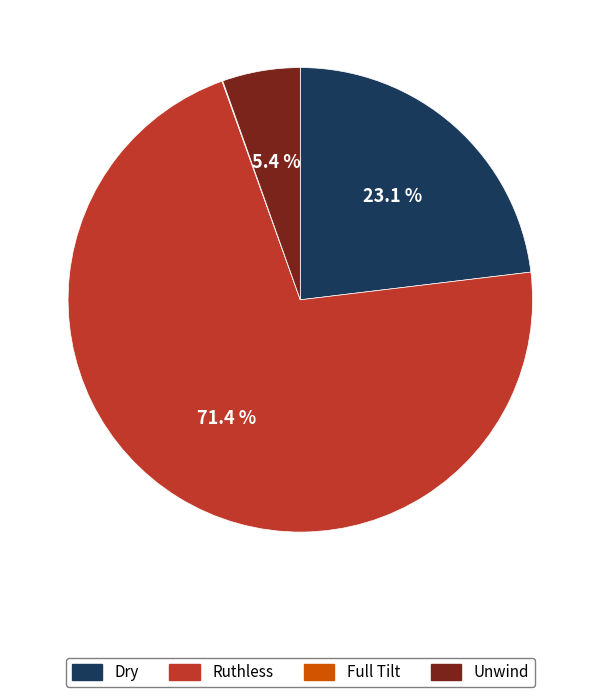

What is the majority slice?

Ruthless